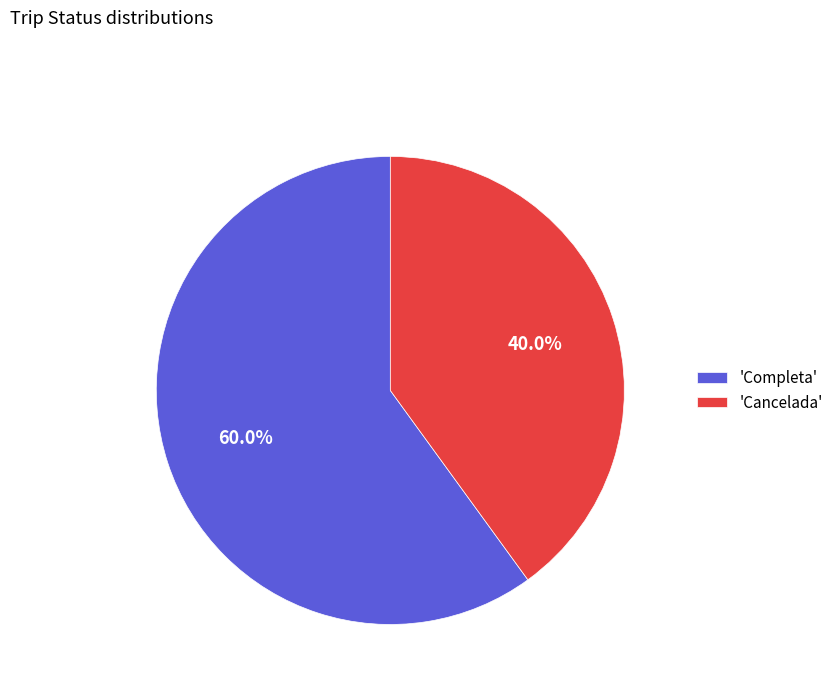

Which has a higher value, 'Cancelada' or 'Completa'?

'Completa'